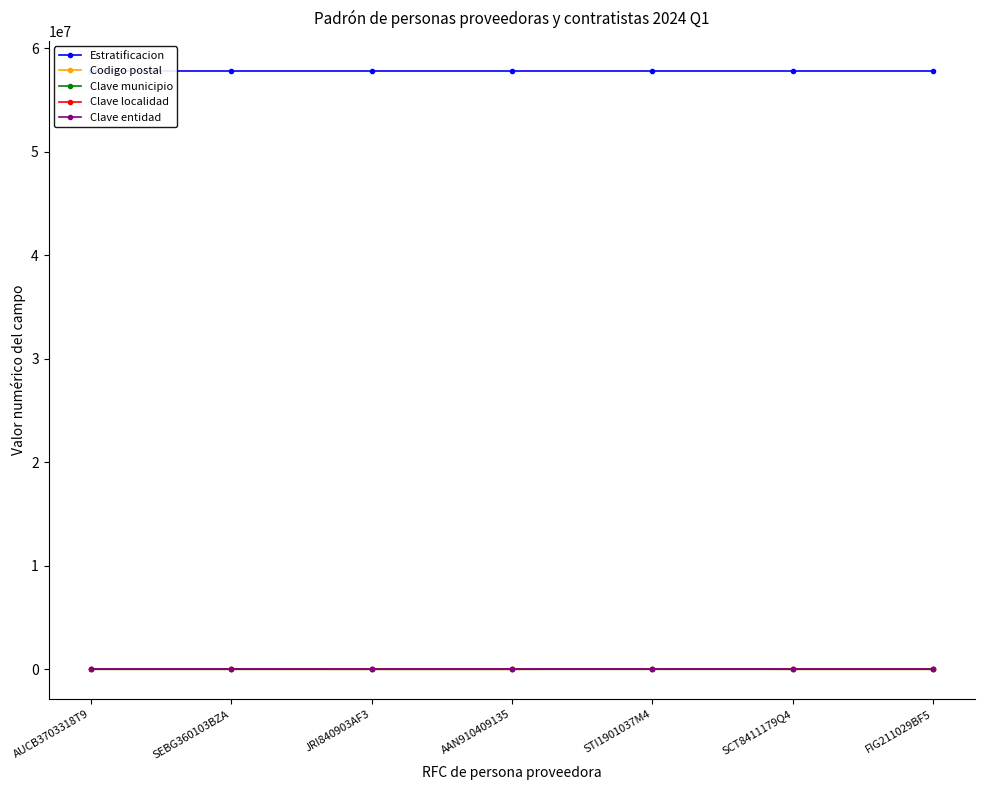

Reading left to right, transcribe all the data shown in this chart.

Estratificacion: AUCB3703318T9=57825197	SEBG360103BZA=57825198	JRI840903AF3=57825199	AAN910409135=57825200	STI1901037M4=57825194	SCT8411179Q4=57825195	FIG211029BF5=57825196
Codigo postal: AUCB3703318T9=14140	SEBG360103BZA=11470	JRI840903AF3=3100	AAN910409135=3740	STI1901037M4=53150	SCT8411179Q4=6820	FIG211029BF5=6700
Clave municipio: AUCB3703318T9=12	SEBG360103BZA=16	JRI840903AF3=14	AAN910409135=14	STI1901037M4=57	SCT8411179Q4=9	FIG211029BF5=9
Clave localidad: AUCB3703318T9=9	SEBG360103BZA=9	JRI840903AF3=9	AAN910409135=9	STI1901037M4=15	SCT8411179Q4=9	FIG211029BF5=9
Clave entidad: AUCB3703318T9=9	SEBG360103BZA=9	JRI840903AF3=9	AAN910409135=9	STI1901037M4=15	SCT8411179Q4=9	FIG211029BF5=9